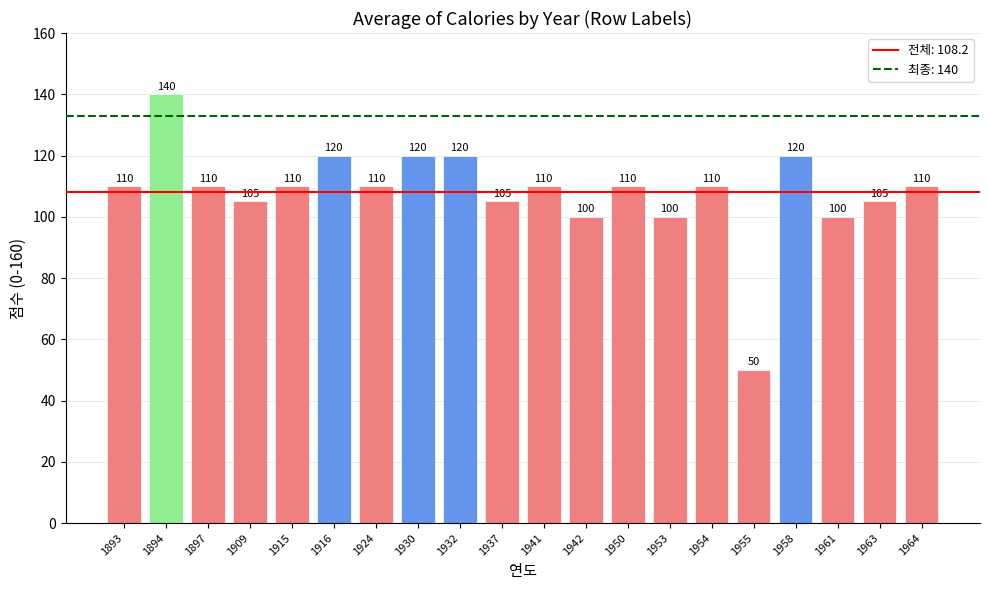

What is the ratio of the value at 1942 to the value at 1894?

0.7